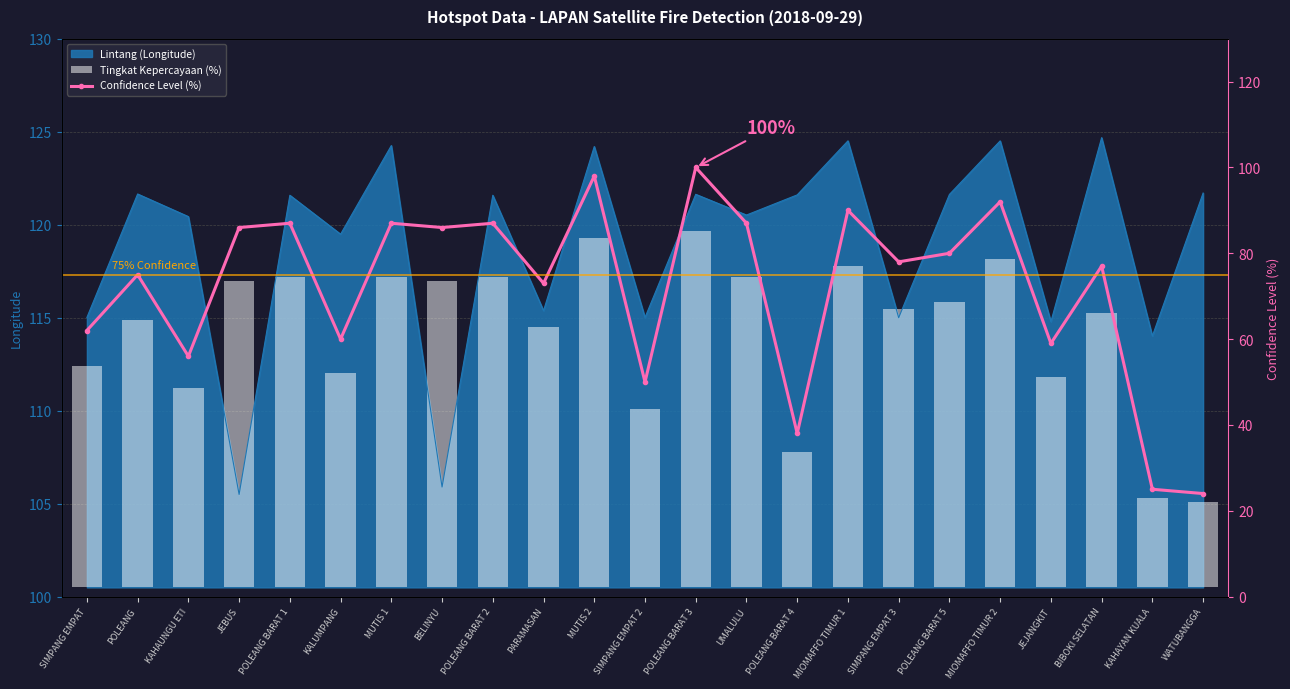

What value does the Lintang (Longitude) series have at KAHAYAN KUALA?

114.0